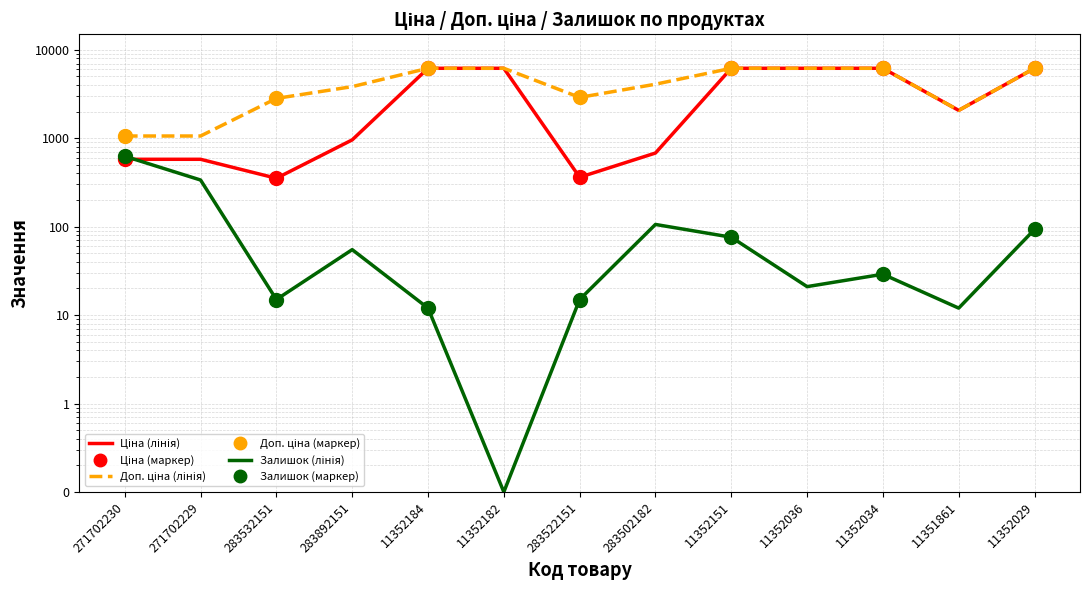

Reading left to right, list all the values displayed in this chart.

Ціна: 578.1	578.1	352.6	958.4	6182.6	6182.6	362.1	680.4	6182.6	6182.6	6182.6	2066.2	6182.6
Доп. ціна: 1060.0	1060.0	2821.2	3833.8	6182.6	6182.6	2896.6	4082.3	6182.6	6182.6	6182.6	2066.0	6182.6
Залишок: 626.0	337.0	15.0	55.0	12.0	0.1	15.0	106.0	76.0	21.0	29.0	12.0	93.0